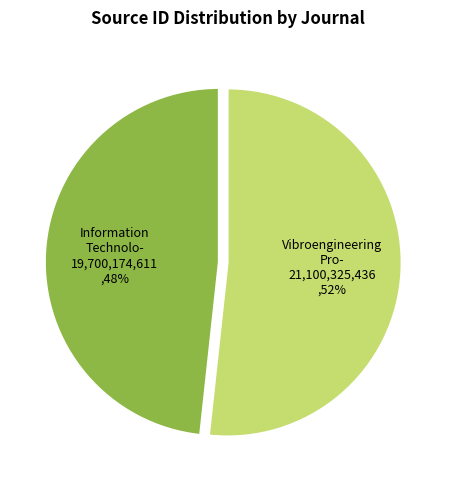

How many segments does this pie chart have?

2